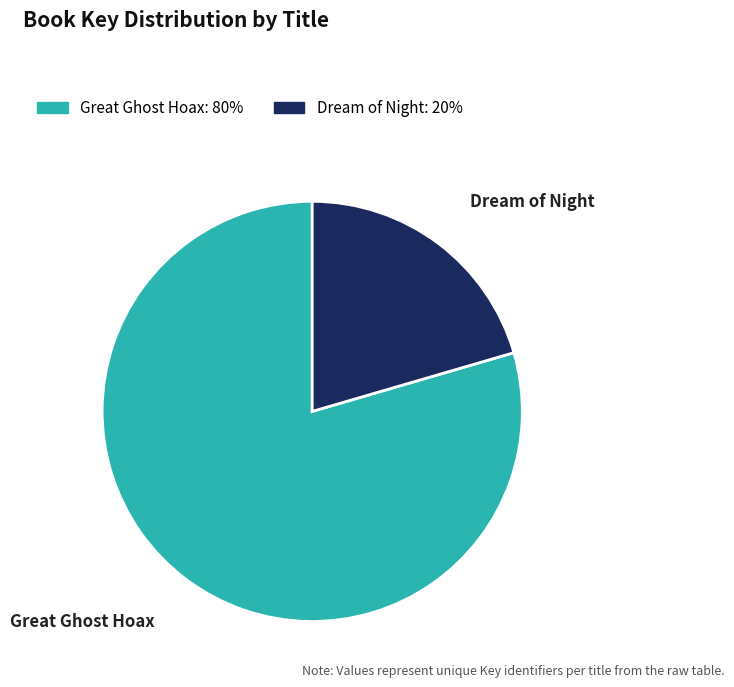

Between Dream of Night and Great Ghost Hoax, which is larger?

Great Ghost Hoax